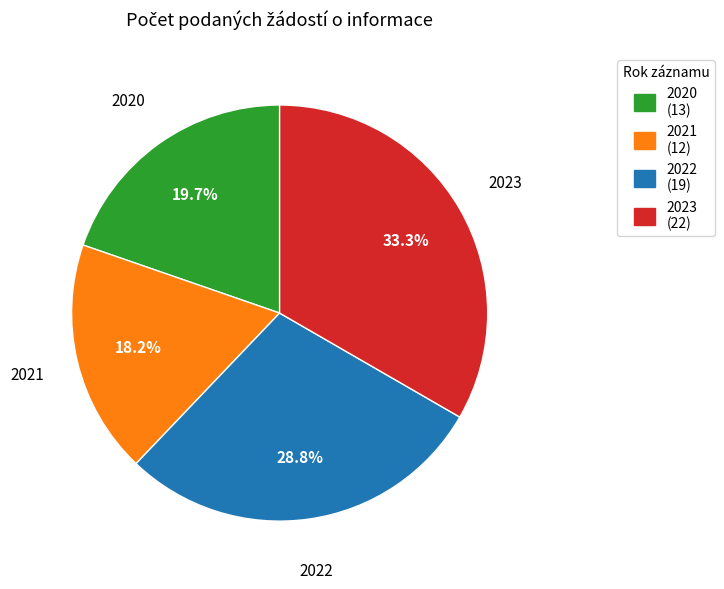

To the nearest percent, what portion does 2022 represent?

29%